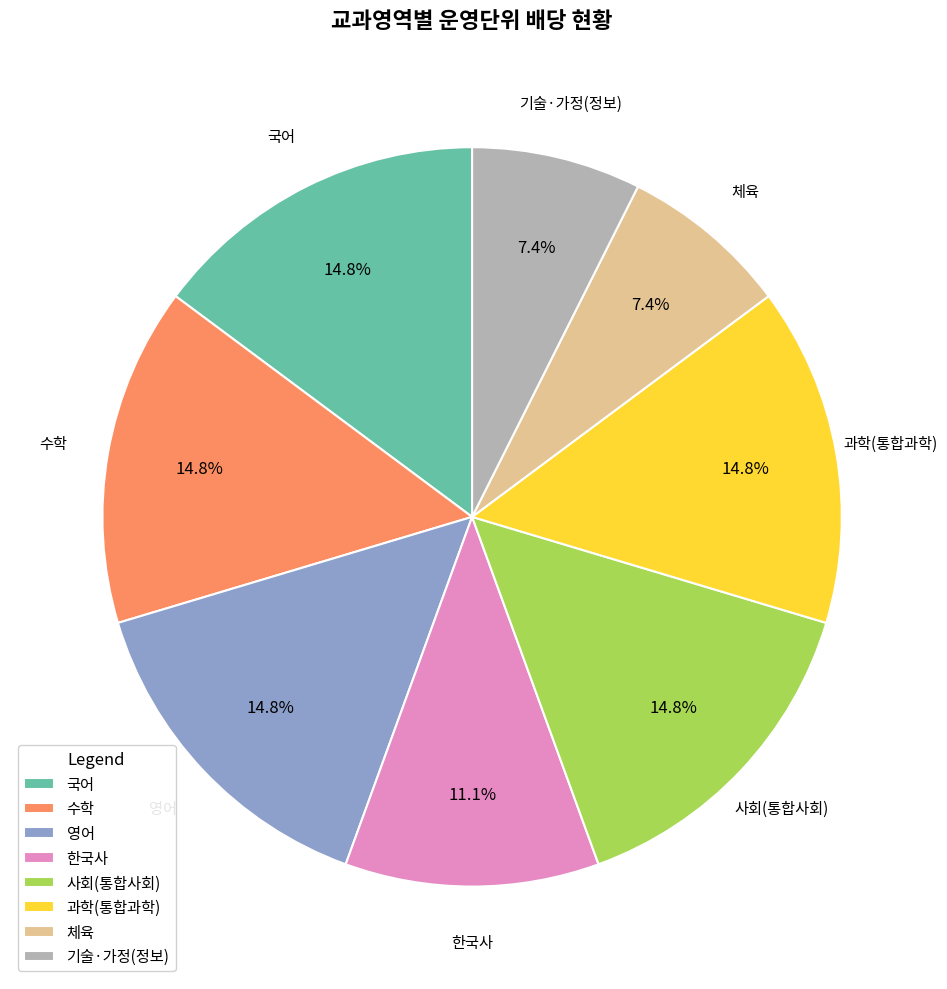

True or false: 영어 accounts for 6% of the total.

False